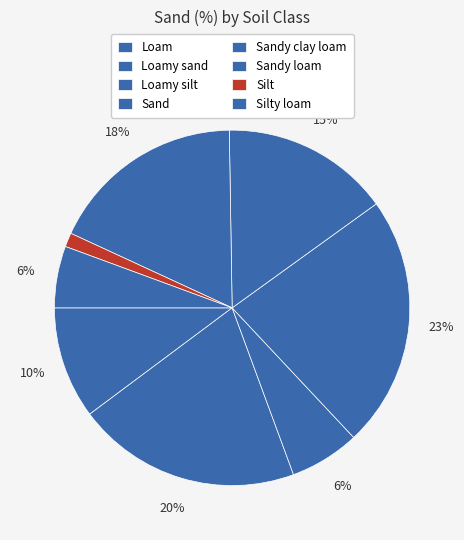

Does Loam account for over 50% of the chart?

No